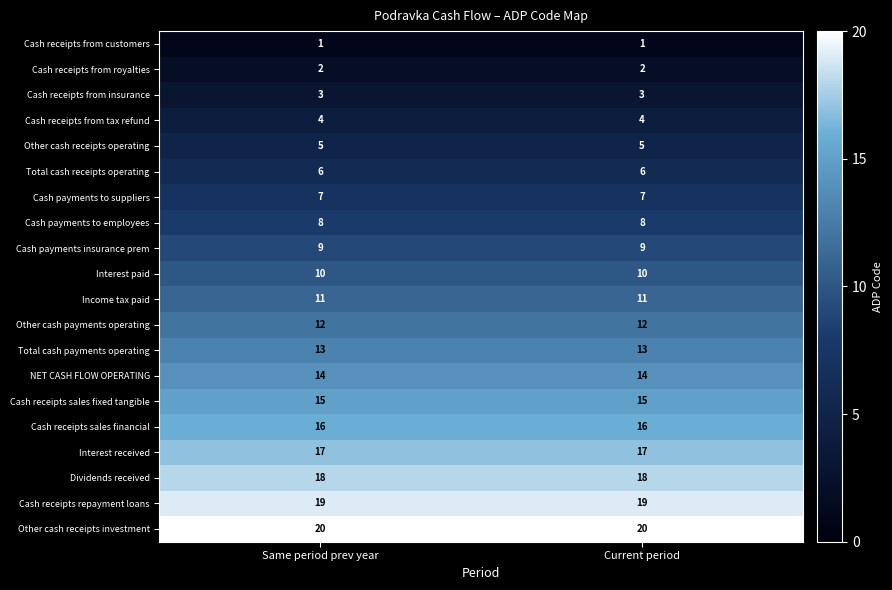

What is the maximum value for Cash receipts sales fixed tangible?

15